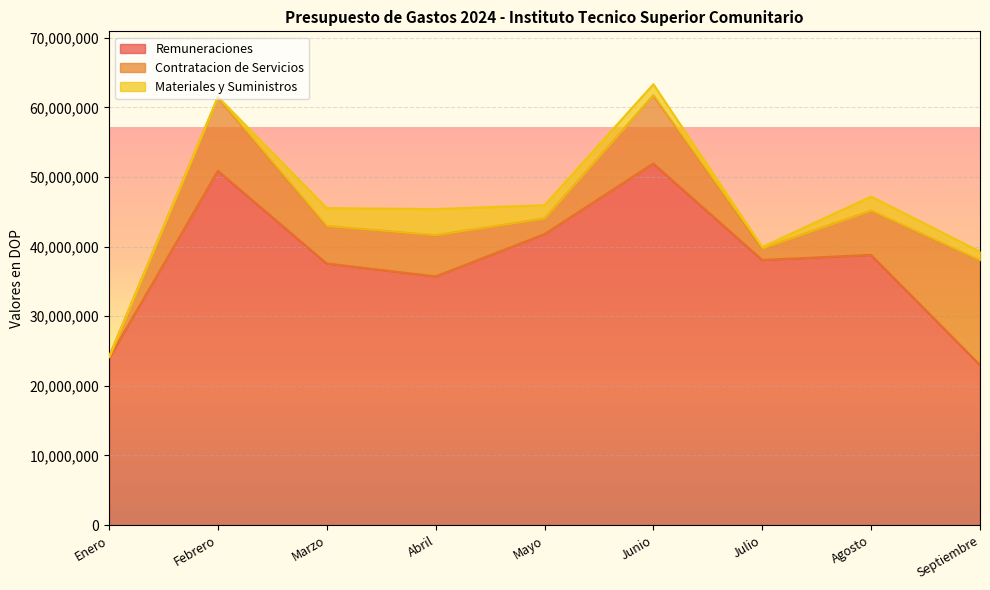

What is the difference between the maximum and minimum values in the Contratacion de Servicios series?

14848995.7